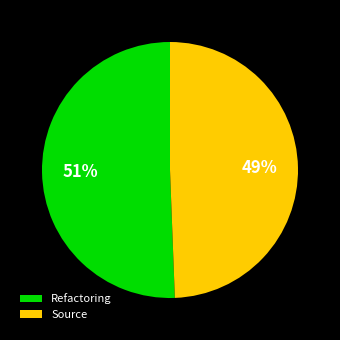

To the nearest percent, what percentage of the pie is Source?

49%